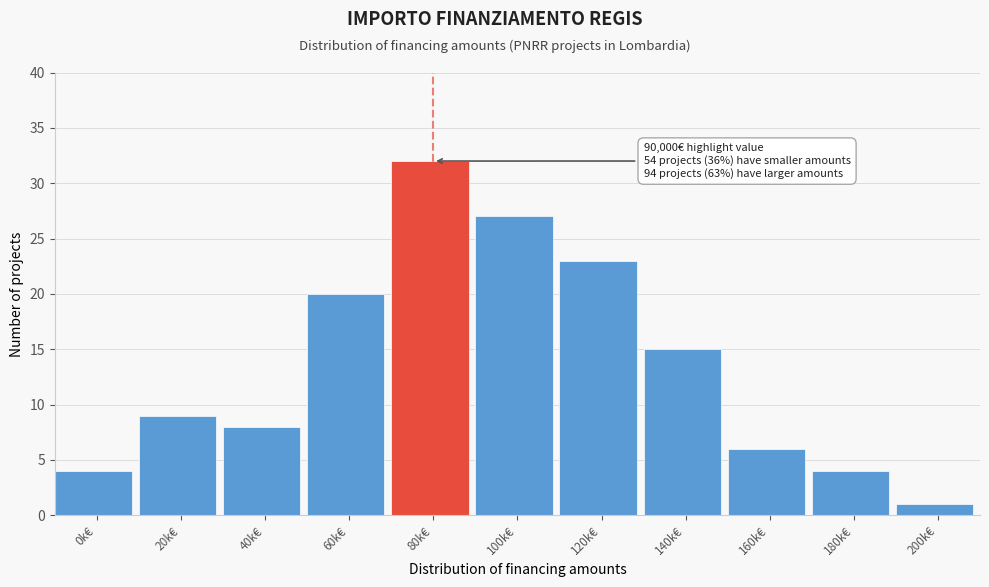

Reading left to right, what are all the values shown in this chart?

0k€=4	20k€=9	40k€=8	60k€=20	80k€=32	100k€=27	120k€=23	140k€=15	160k€=6	180k€=4	200k€=1